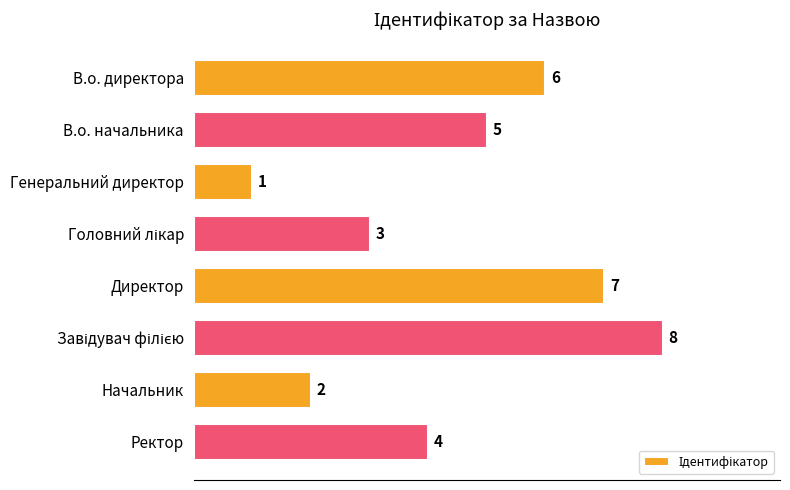

What is the sum of the values at Директор and В.о. начальника?

12